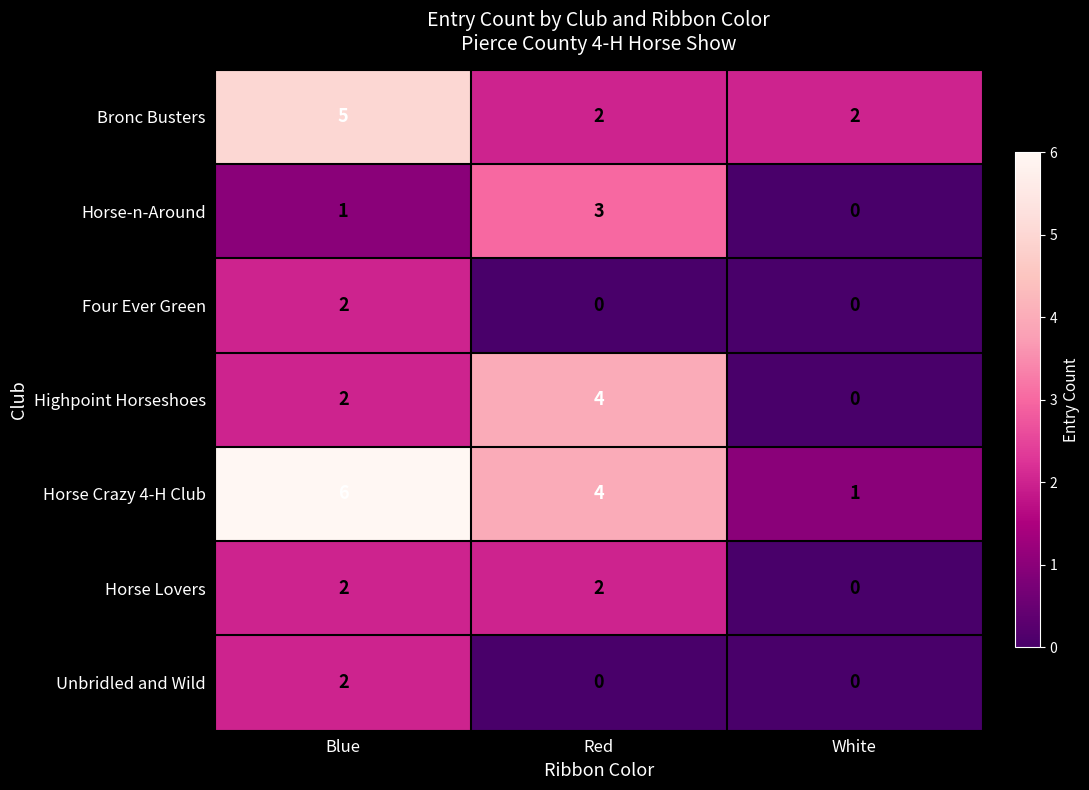

Between Red and White, which series saw the biggest shift?

Highpoint Horseshoes